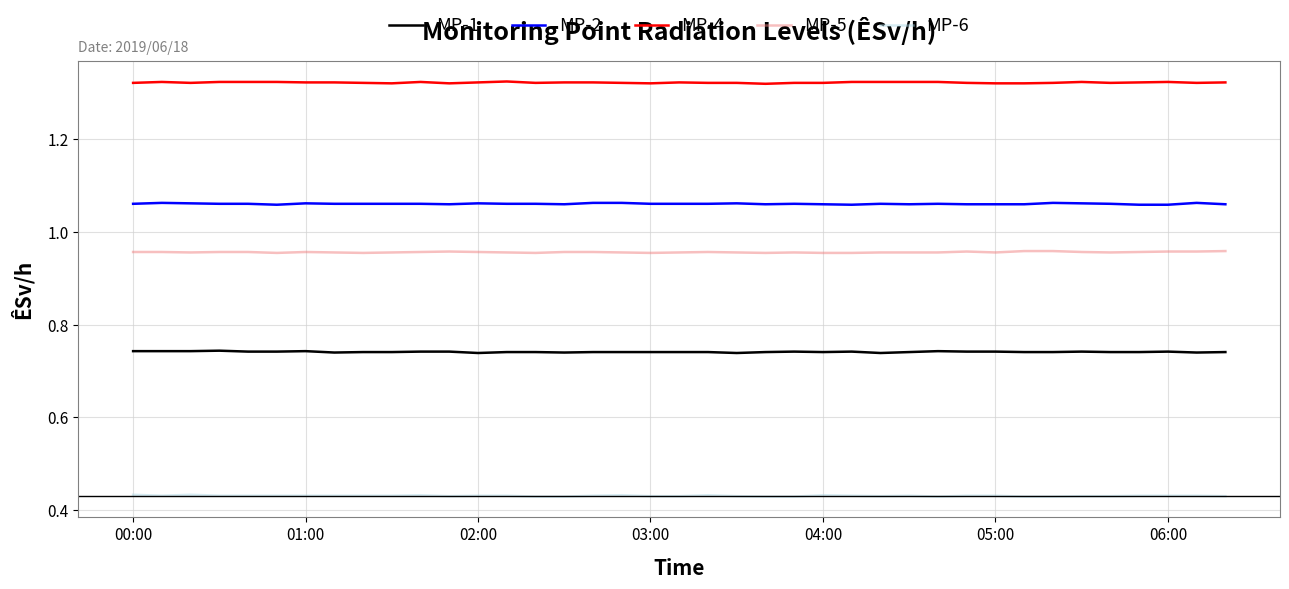

Which series has the largest total across all categories?

MP-4